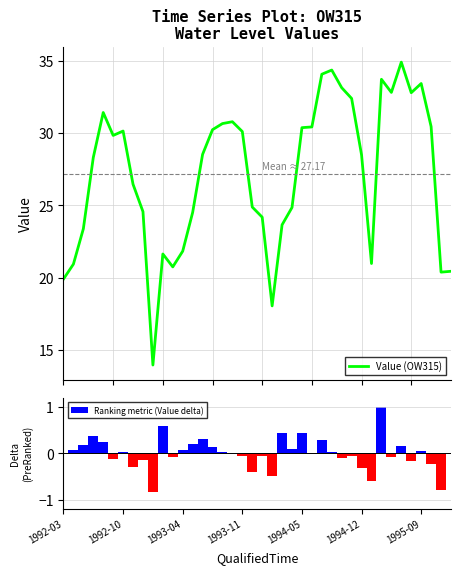

What are all the series names shown in the legend?

Value (OW315), Ranking metric (Value delta)